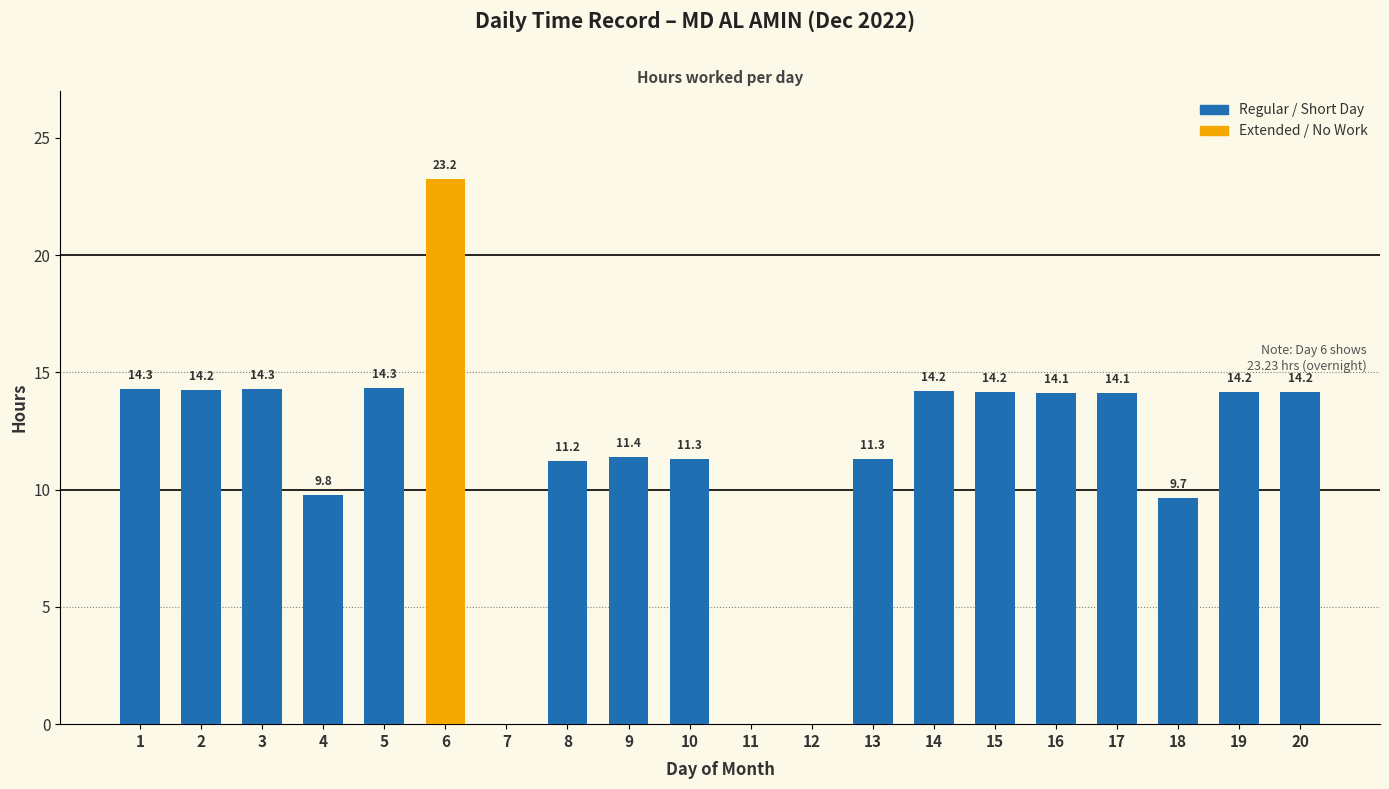

What is the maximum value shown in the chart?

23.2